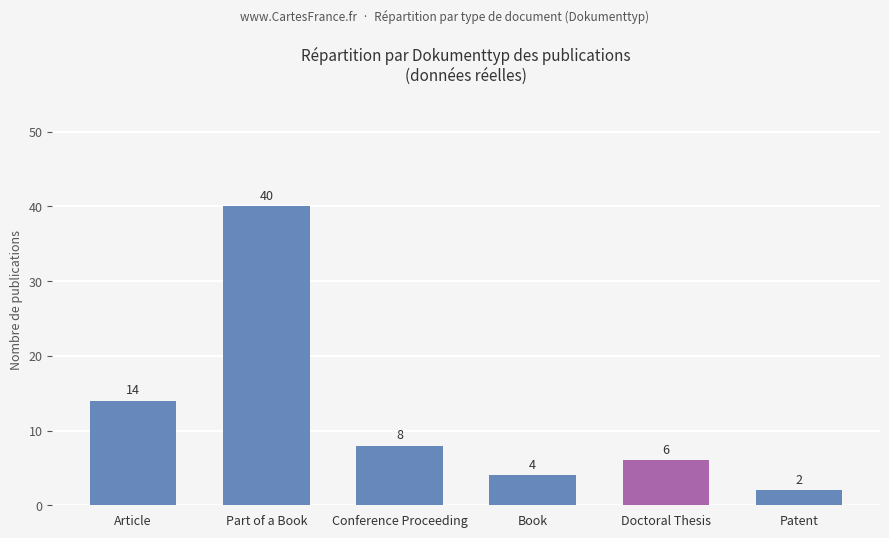

At which label is the value closest to 21?

Article